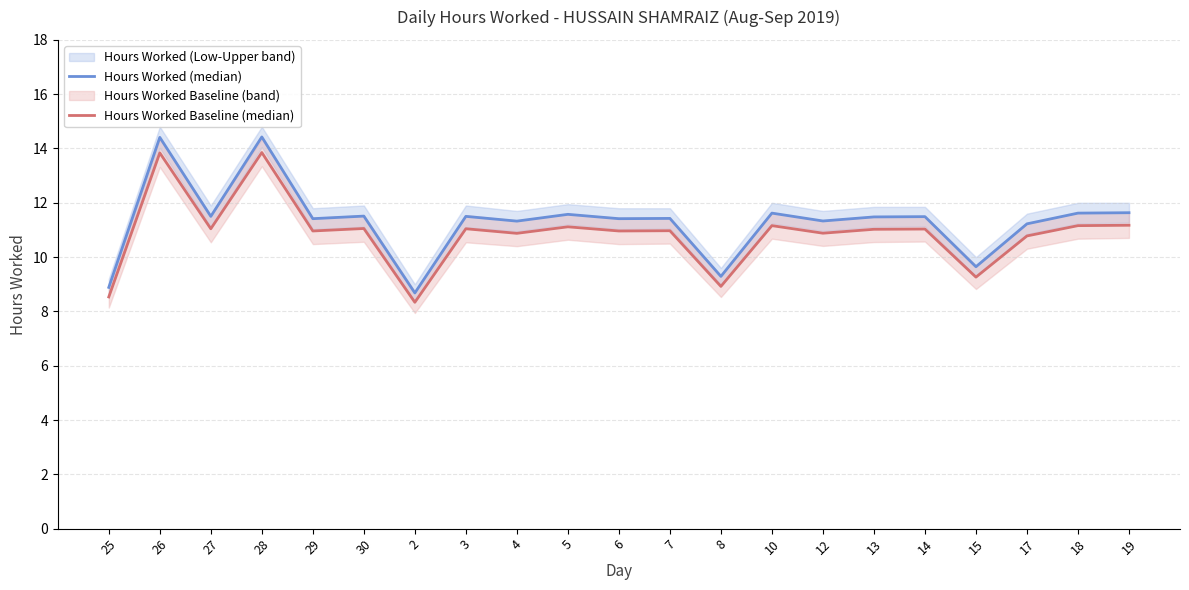

At how many categories does at least one series exceed 10?

17